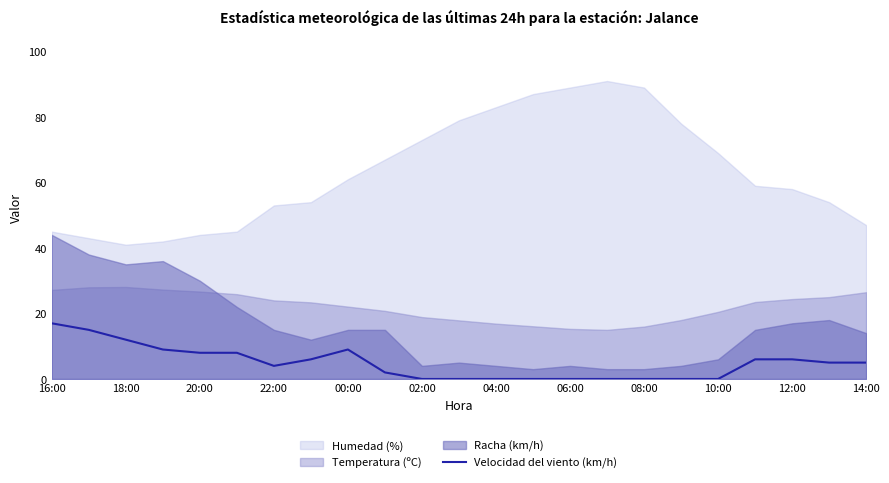

How many values are below 5?

11